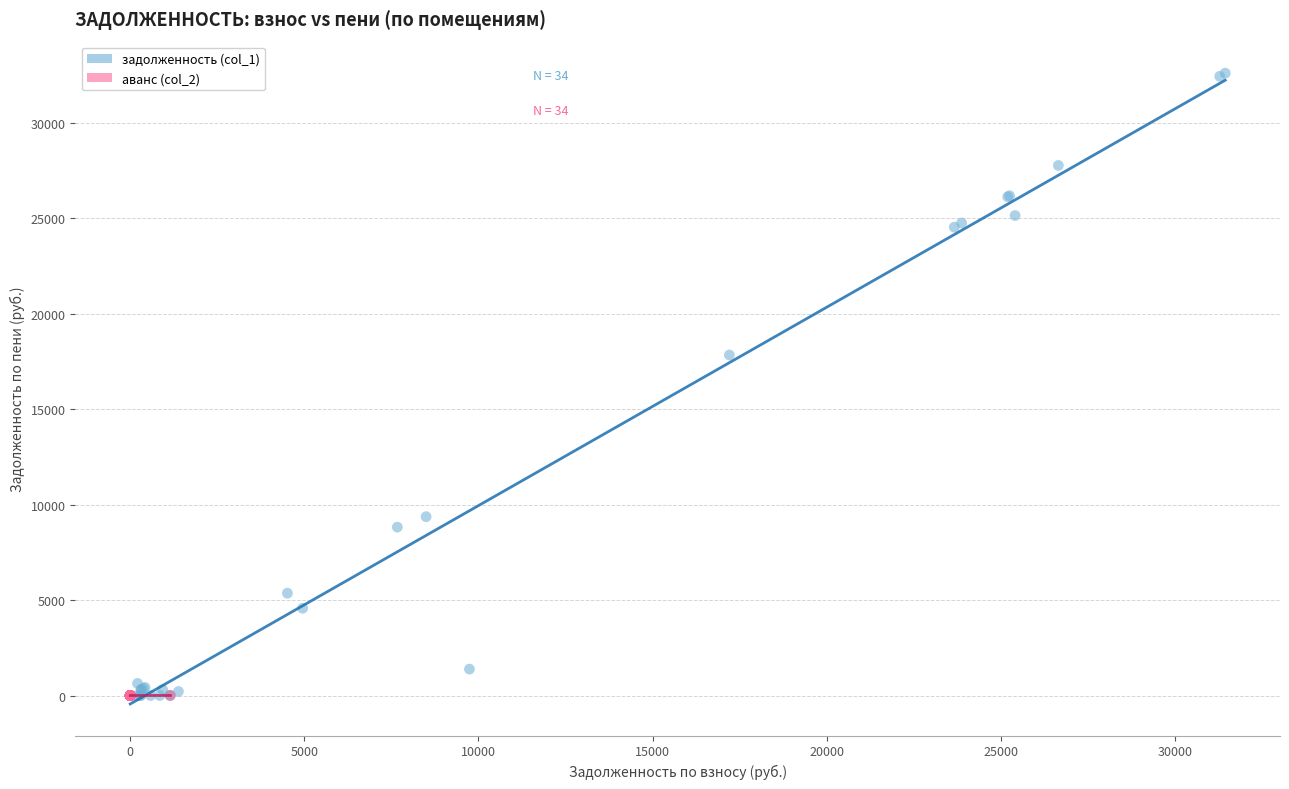

Which series has the widest spread of Y values?

задолженность (col_1)